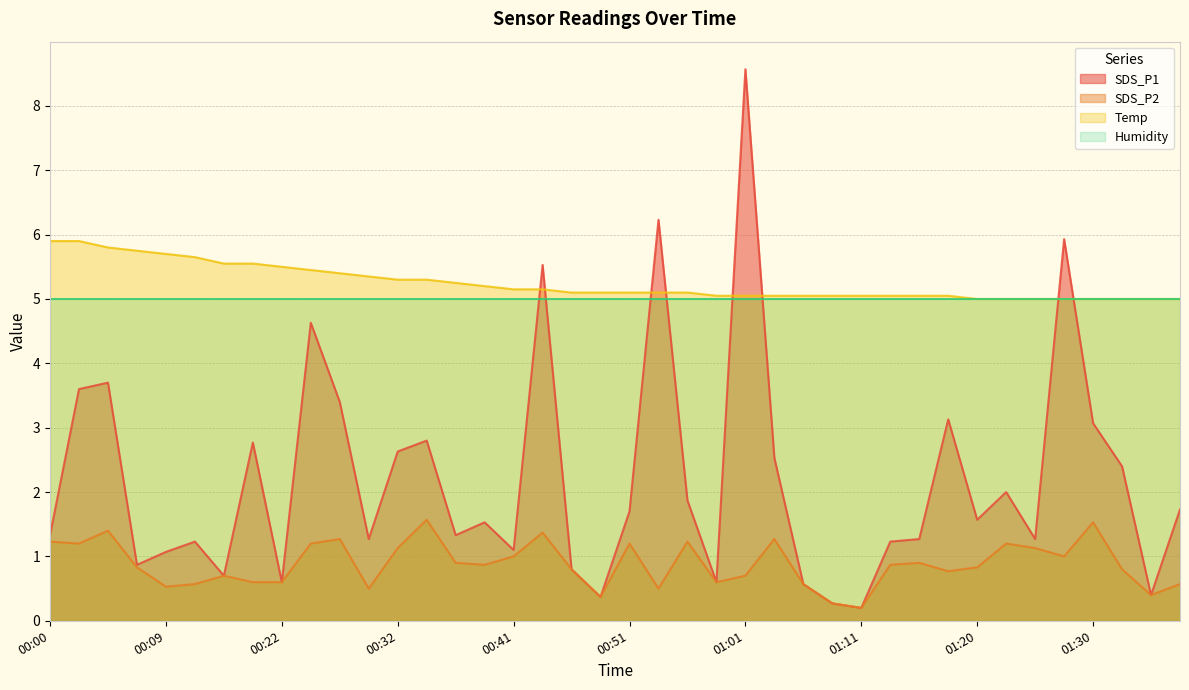

What are all the series names shown in the legend?

SDS_P1, SDS_P2, Temp, Humidity